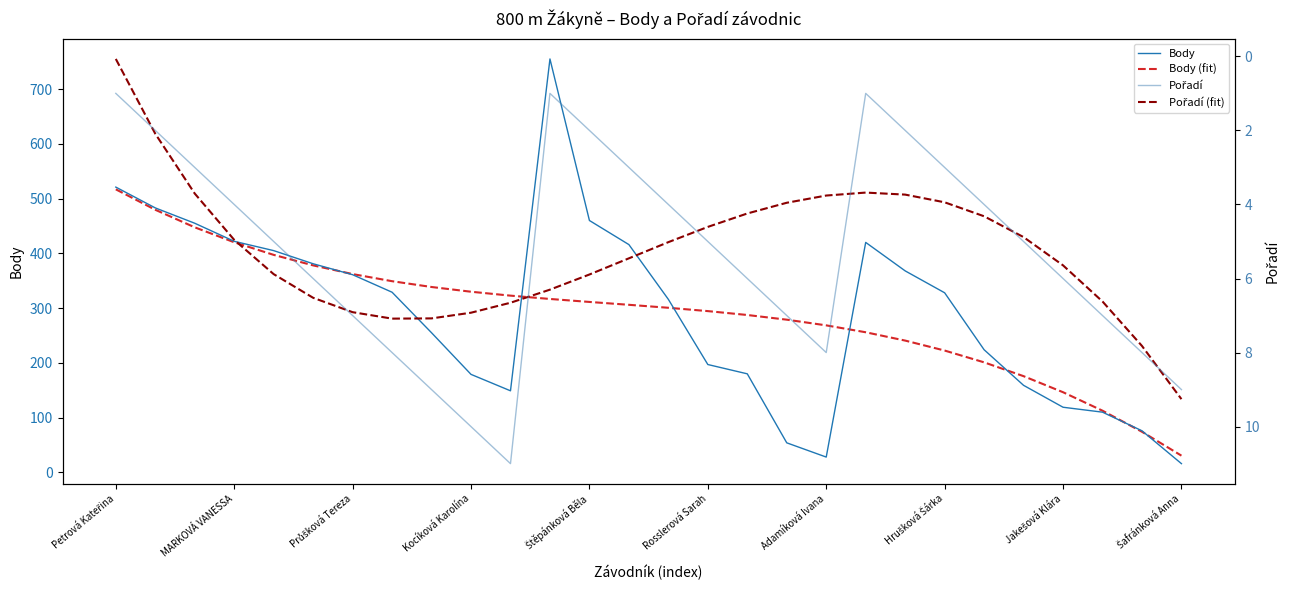

In Pořadí (fit), how many points are lower than both neighbors (excluding endpoints)?

1